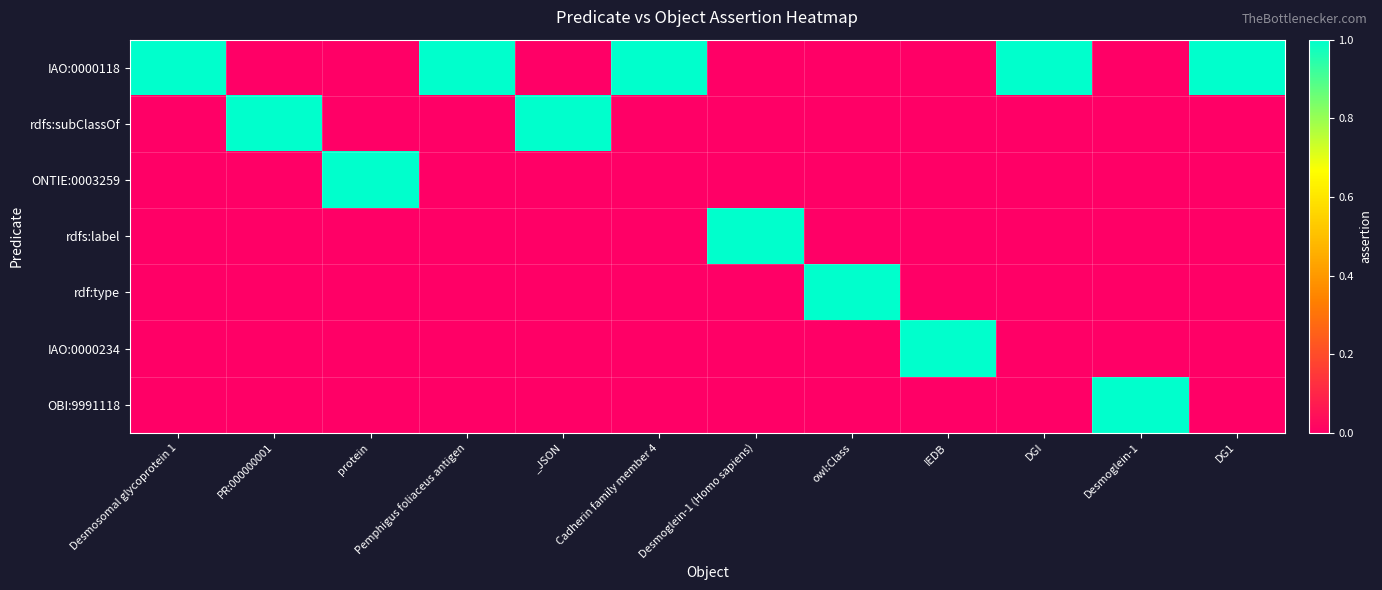

Reading left to right, list all the values displayed in this chart.

IAO:0000118: Desmosomal glycoprotein 1=1	PR:000000001=0	protein=0	Pemphigus foliaceus antigen=1	_JSON=0	Cadherin family member 4=1	Desmoglein-1 (Homo sapiens)=0	owl:Class=0	IEDB=0	DGI=1	Desmoglein-1=0	DG1=1
rdfs:subClassOf: Desmosomal glycoprotein 1=0	PR:000000001=1	protein=0	Pemphigus foliaceus antigen=0	_JSON=1	Cadherin family member 4=0	Desmoglein-1 (Homo sapiens)=0	owl:Class=0	IEDB=0	DGI=0	Desmoglein-1=0	DG1=0
ONTIE:0003259: Desmosomal glycoprotein 1=0	PR:000000001=0	protein=1	Pemphigus foliaceus antigen=0	_JSON=0	Cadherin family member 4=0	Desmoglein-1 (Homo sapiens)=0	owl:Class=0	IEDB=0	DGI=0	Desmoglein-1=0	DG1=0
rdfs:label: Desmosomal glycoprotein 1=0	PR:000000001=0	protein=0	Pemphigus foliaceus antigen=0	_JSON=0	Cadherin family member 4=0	Desmoglein-1 (Homo sapiens)=1	owl:Class=0	IEDB=0	DGI=0	Desmoglein-1=0	DG1=0
rdf:type: Desmosomal glycoprotein 1=0	PR:000000001=0	protein=0	Pemphigus foliaceus antigen=0	_JSON=0	Cadherin family member 4=0	Desmoglein-1 (Homo sapiens)=0	owl:Class=1	IEDB=0	DGI=0	Desmoglein-1=0	DG1=0
IAO:0000234: Desmosomal glycoprotein 1=0	PR:000000001=0	protein=0	Pemphigus foliaceus antigen=0	_JSON=0	Cadherin family member 4=0	Desmoglein-1 (Homo sapiens)=0	owl:Class=0	IEDB=1	DGI=0	Desmoglein-1=0	DG1=0
OBI:9991118: Desmosomal glycoprotein 1=0	PR:000000001=0	protein=0	Pemphigus foliaceus antigen=0	_JSON=0	Cadherin family member 4=0	Desmoglein-1 (Homo sapiens)=0	owl:Class=0	IEDB=0	DGI=0	Desmoglein-1=1	DG1=0